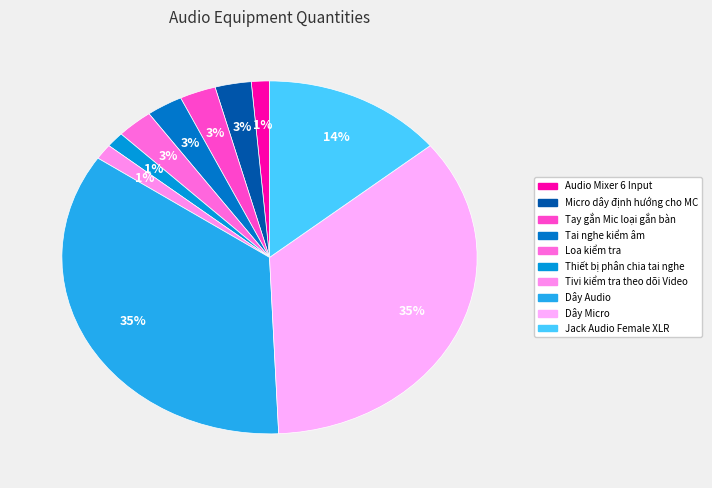

To the nearest percent, what portion does Thiết bị phân chia tai nghe represent?

1%